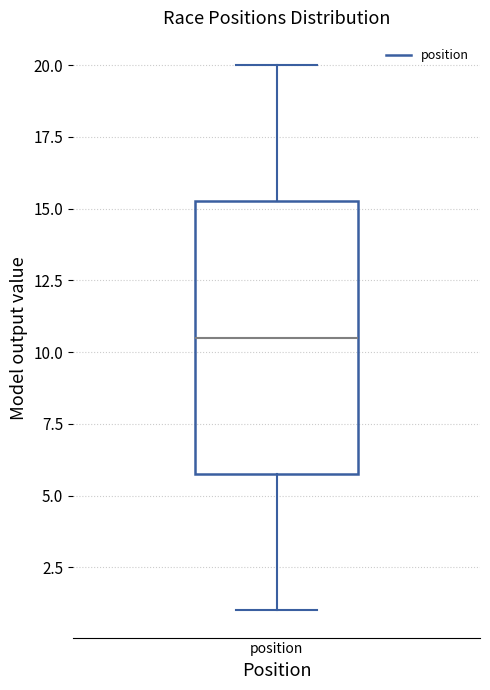

Transcribe this box plot: give where the median line is, the range the box spans, and where the two whiskers end, as read against the y-axis. The values are not printed on the chart, so give them approximately, as read against the axis.

median 10.5, box 6.0 to 15.5, whiskers 1.0 to 20.0